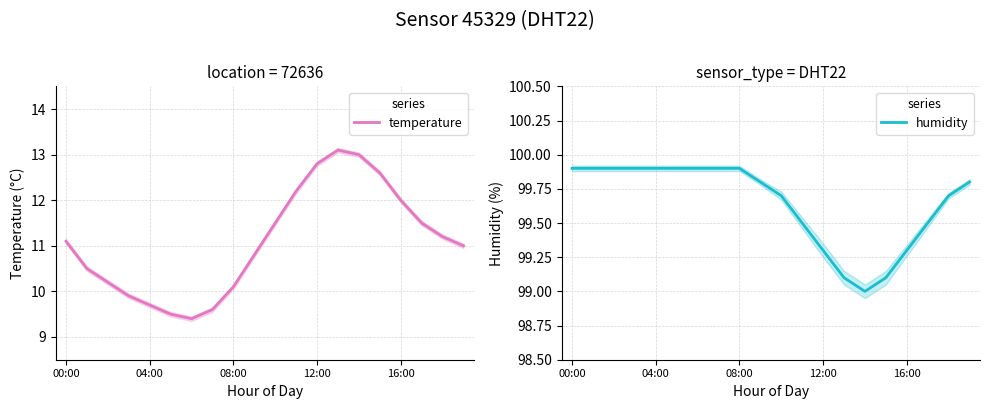

The value of temperature at 16:00 is 12.0. True or false?

True